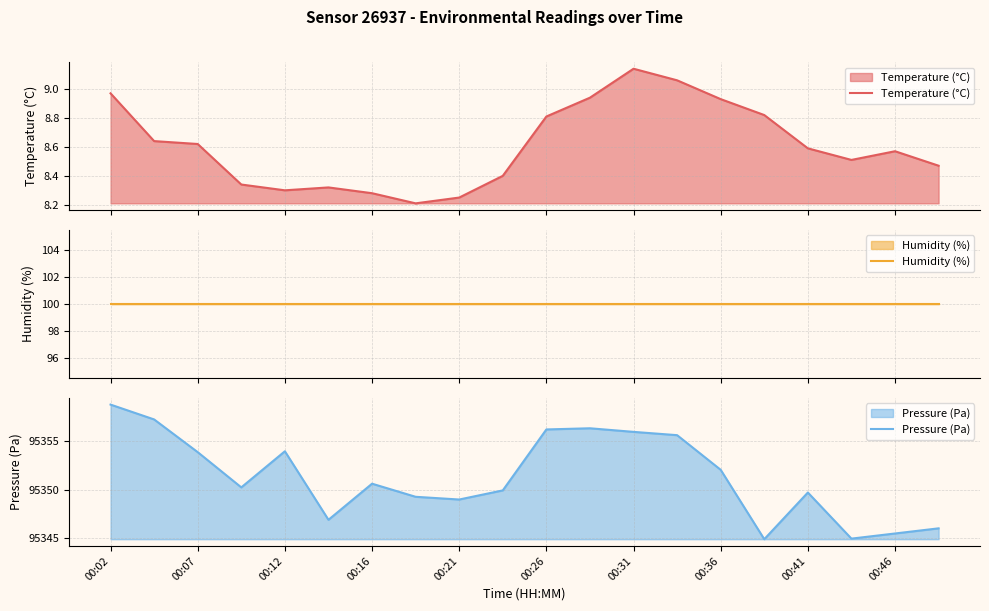

True or false: Pressure (Pa) and Humidity (%) cross at least once.

False